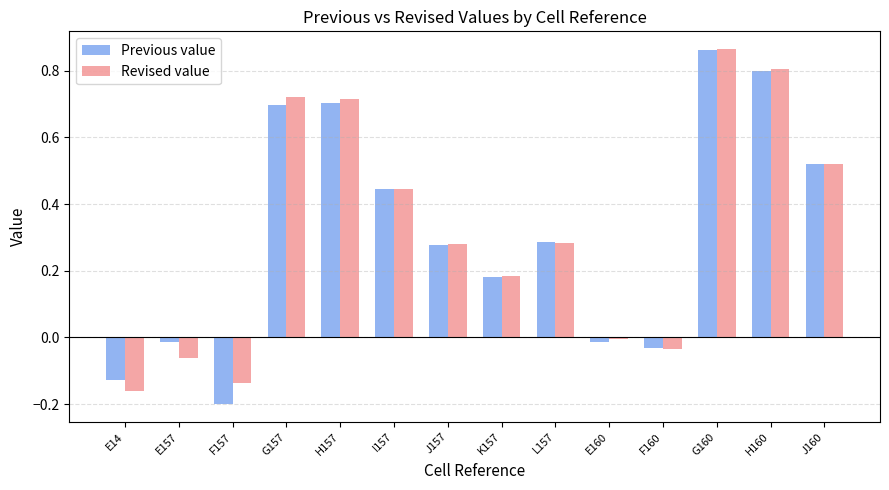

Does the chart contain stacked bars?

No